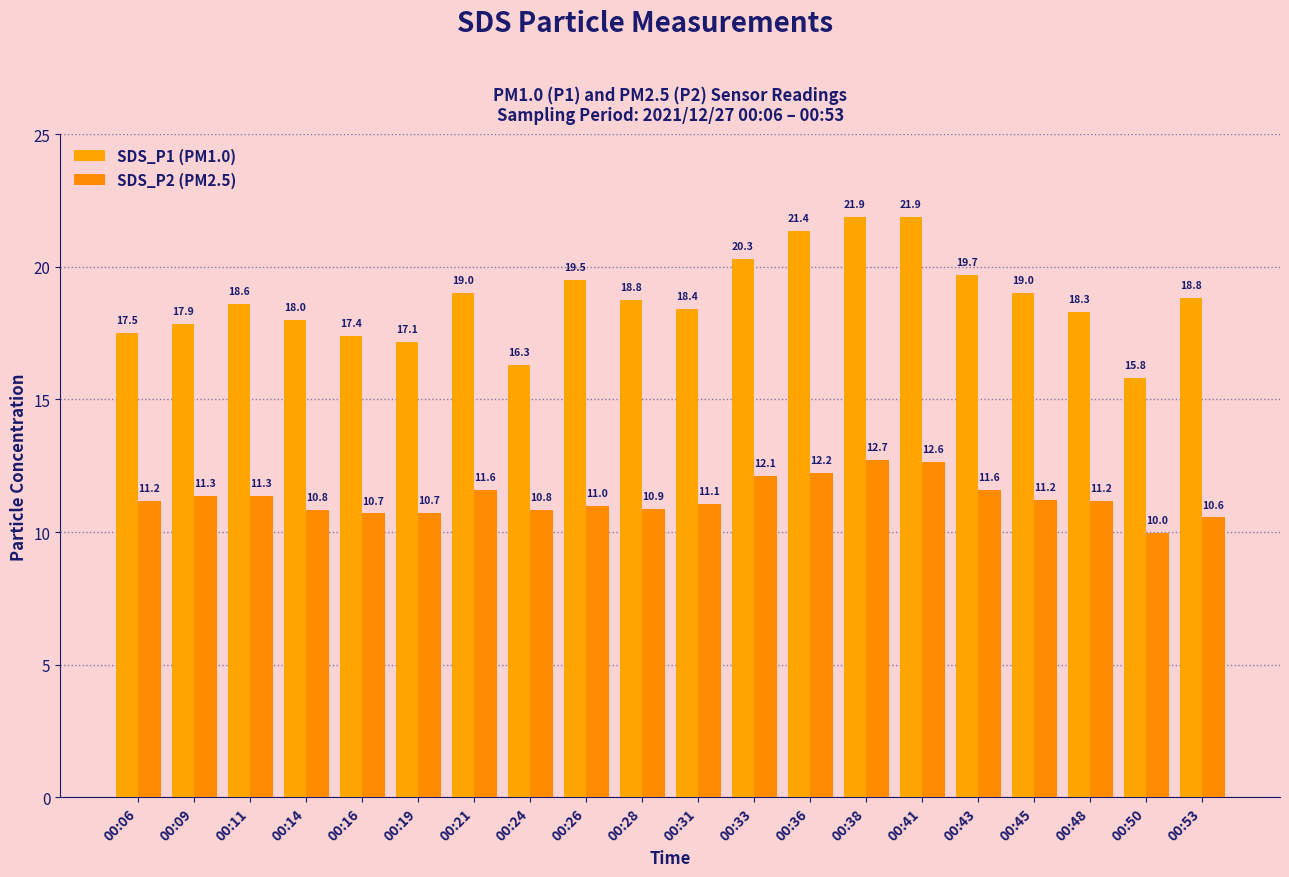

How many bars are there in each group?

2